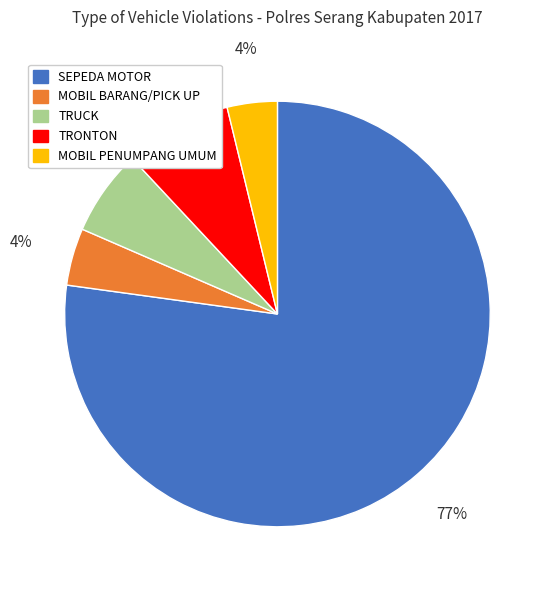

True or false: SEPEDA MOTOR accounts for 77% of the total.

True